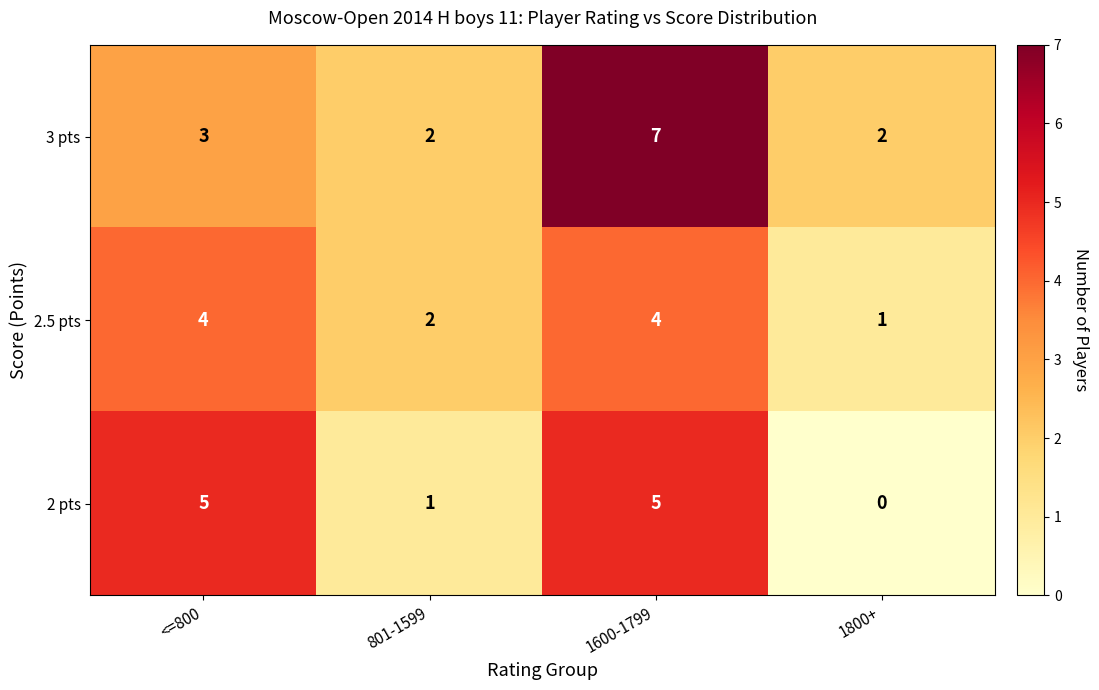

What is the greatest value displayed?

7